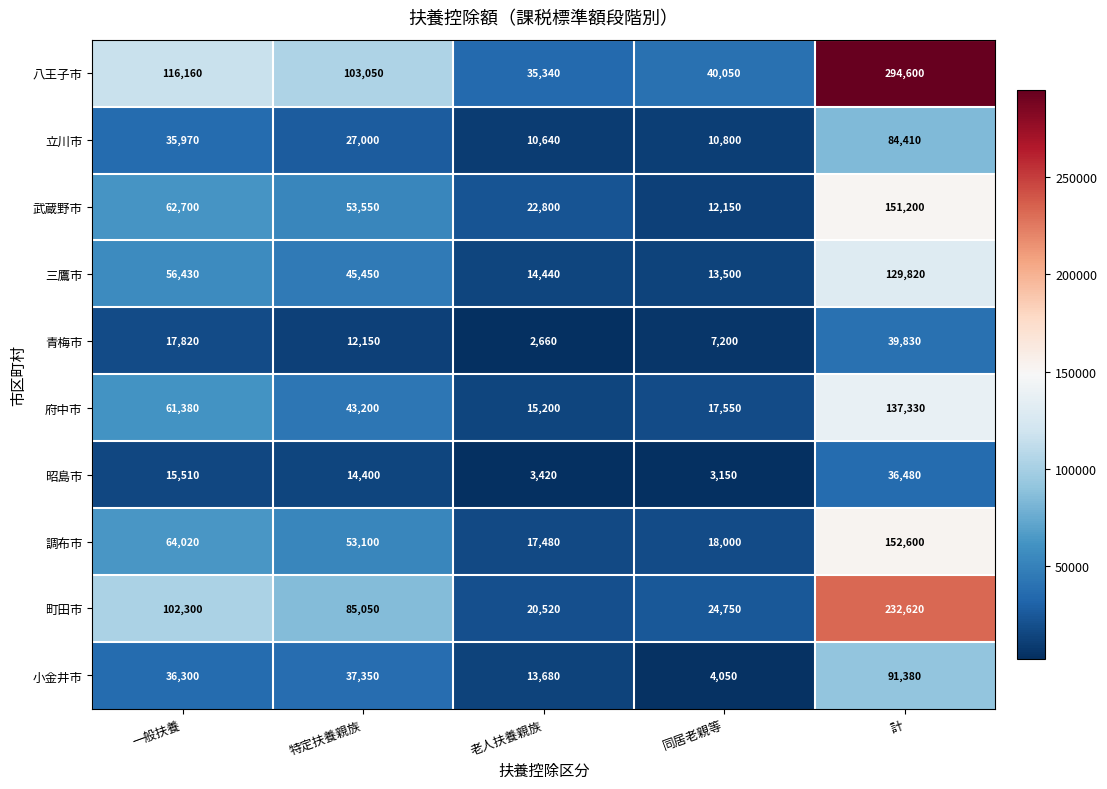

How many values in the 立川市 series are below 27000?

2